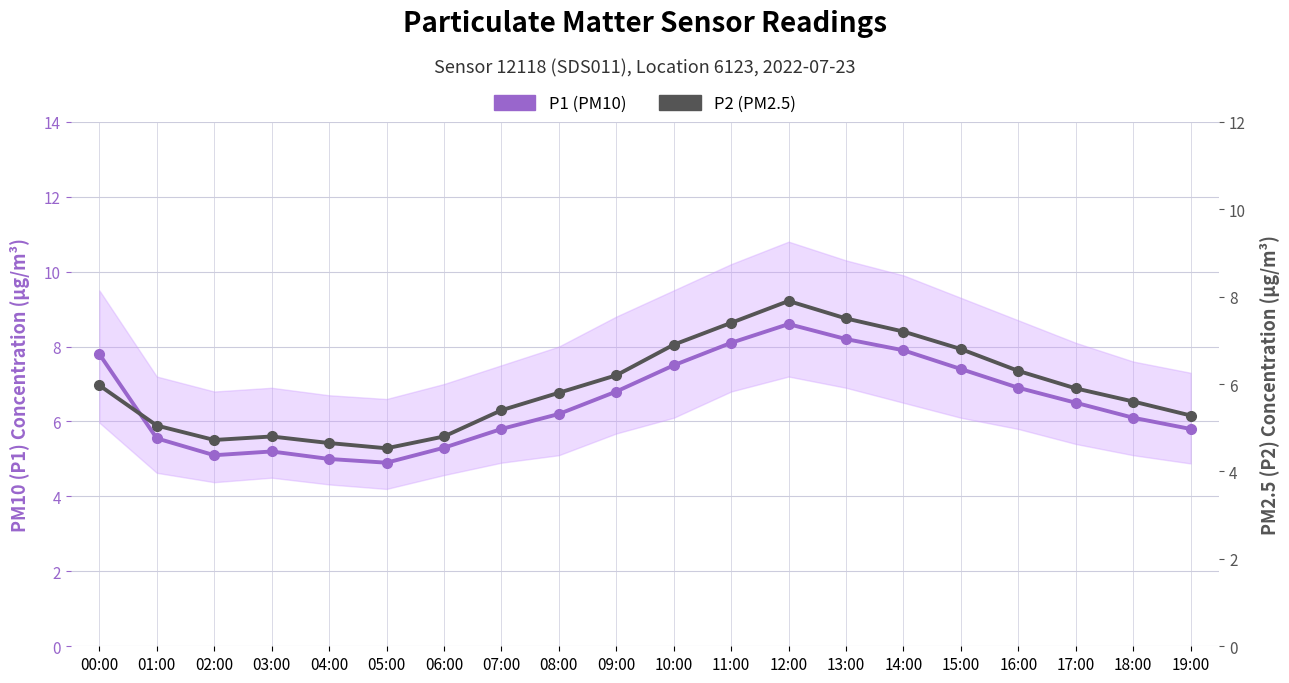

What is the approximate value of P2 (PM2.5) at 12:00?

7.9